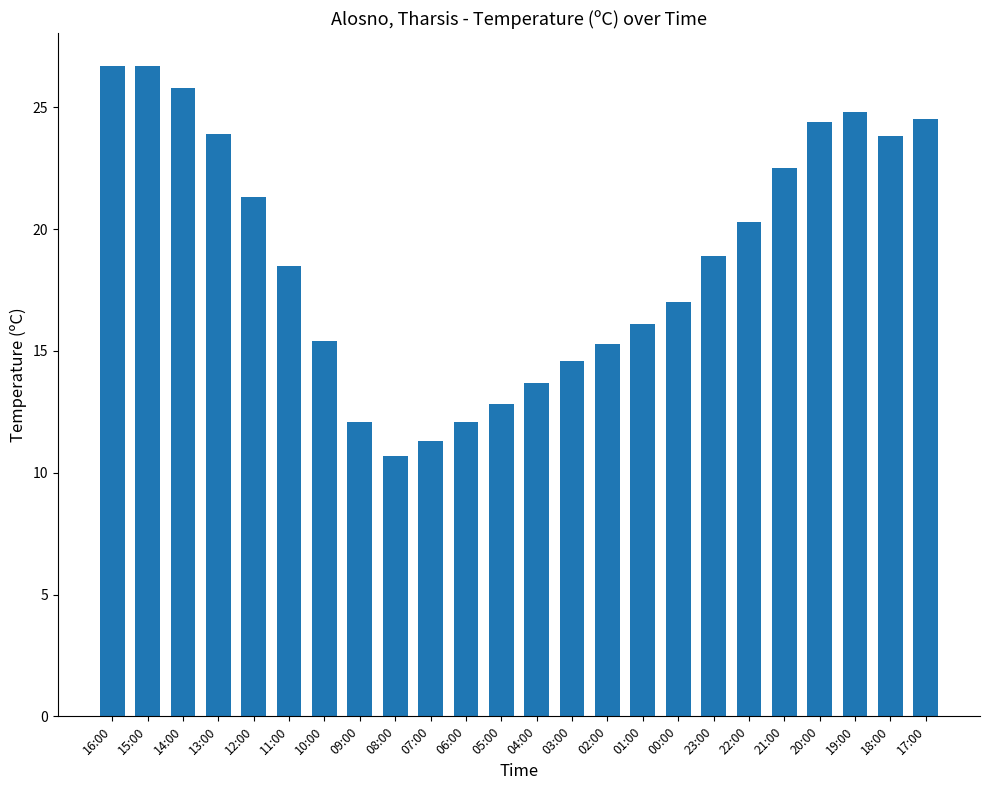

At which label is the value closest to 18?

11:00